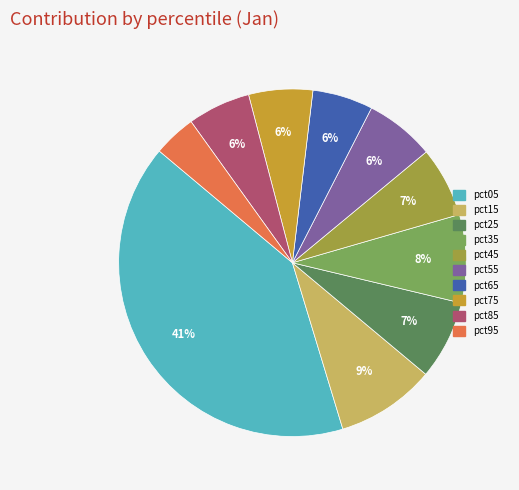

Combined, do pct35 and pct15 account for over 50%?

No